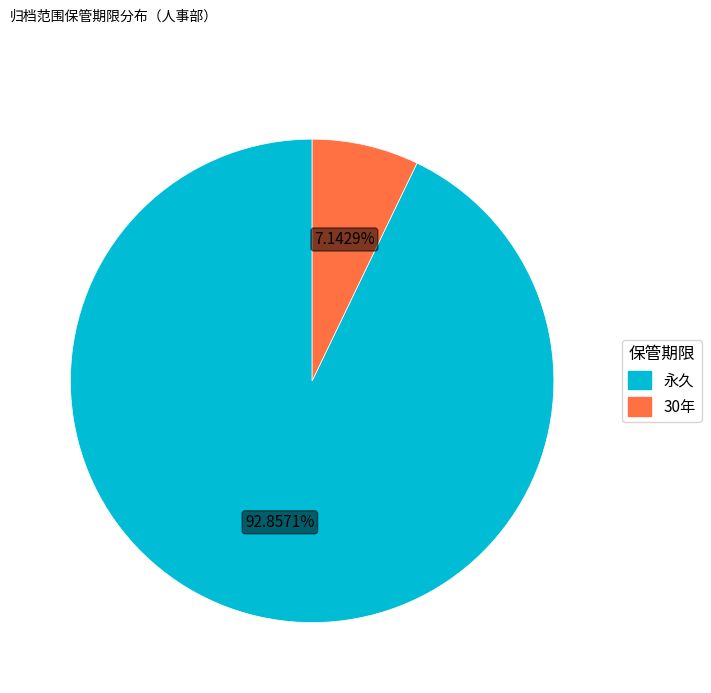

Which slice is the smallest?

30年